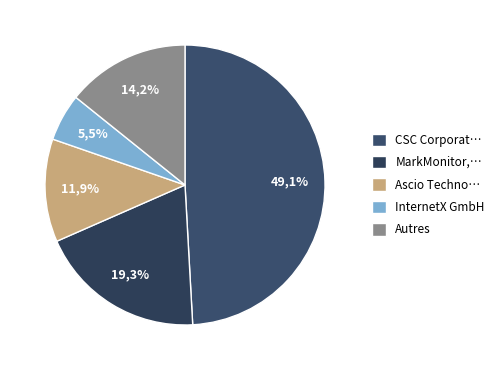

To the nearest percent, what portion does Webnames.ca INC represent?

1%